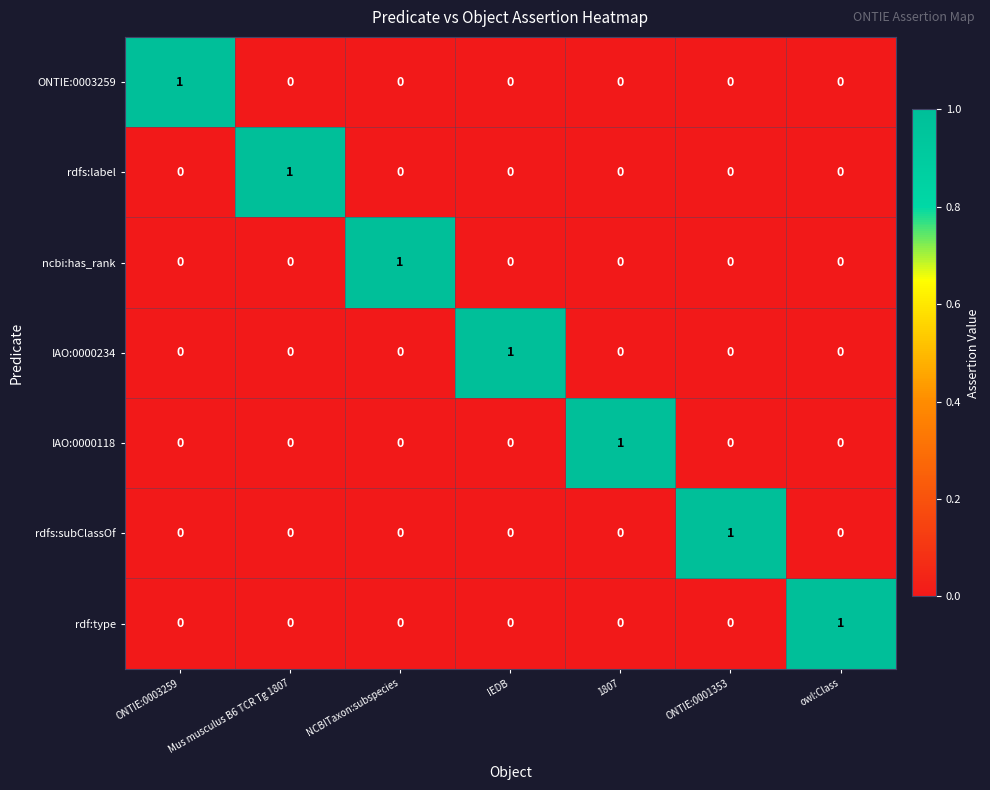

The value of rdfs:label at NCBITaxon:subspecies is 0. True or false?

True